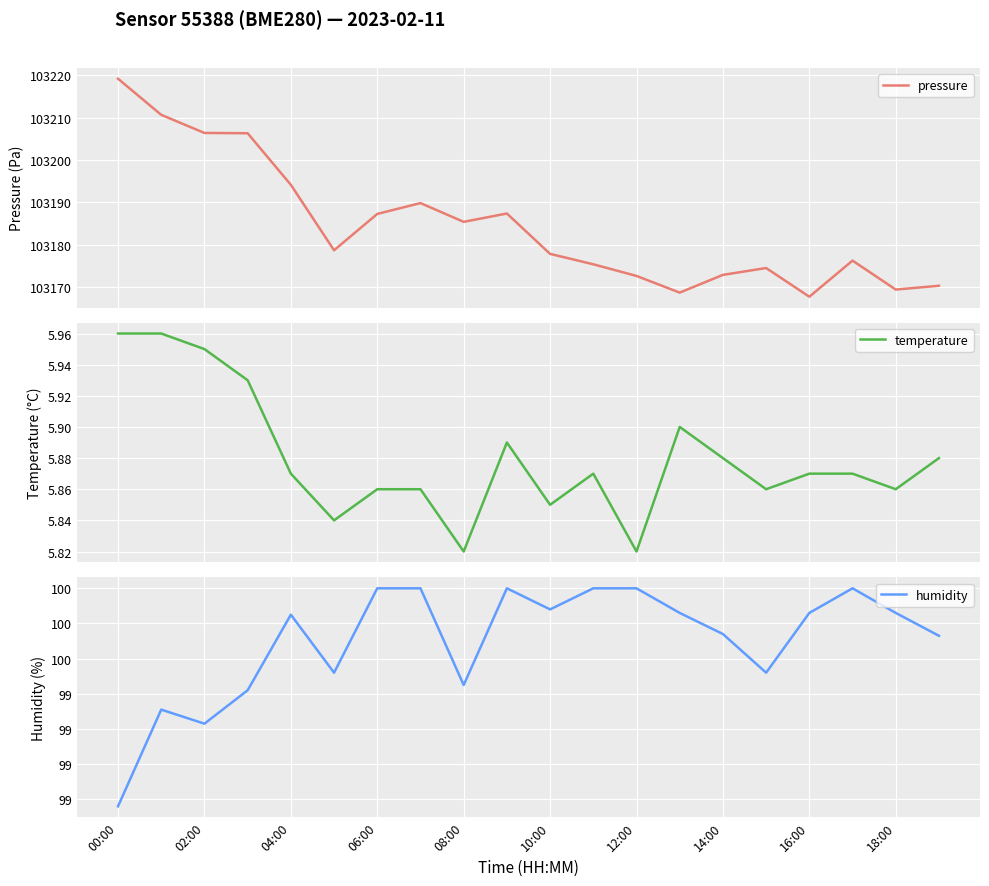

At 02:00, list the series in order from smallest to largest.

temperature, humidity, pressure